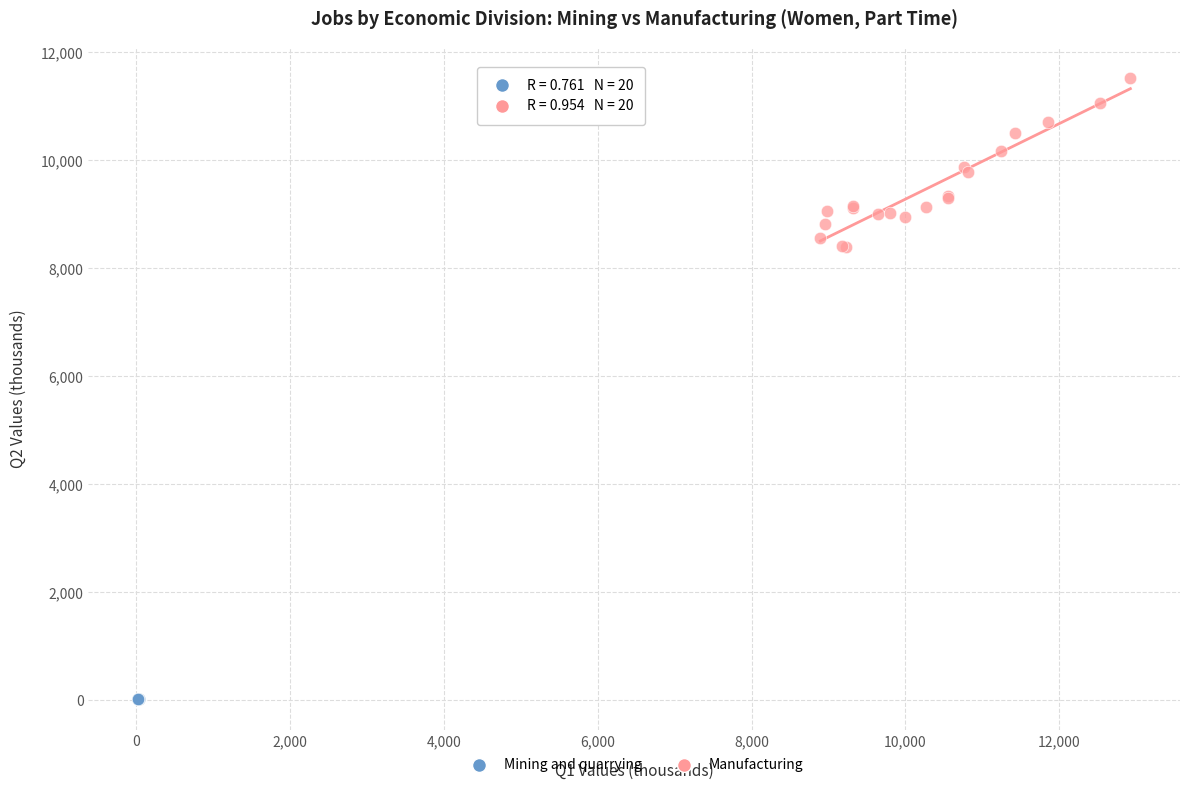

Which series contains the lowest Y value?

Mining and quarrying